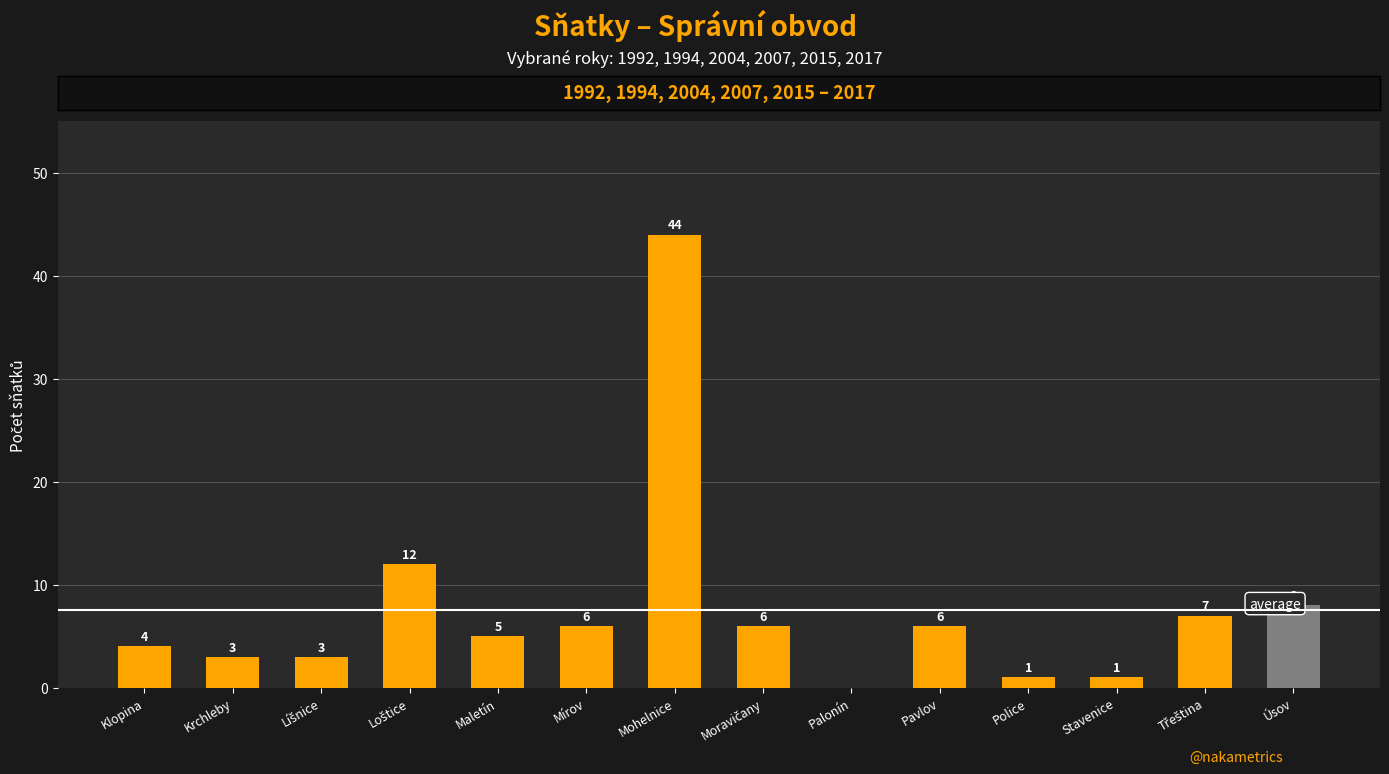

What is the maximum value shown in the chart?

44